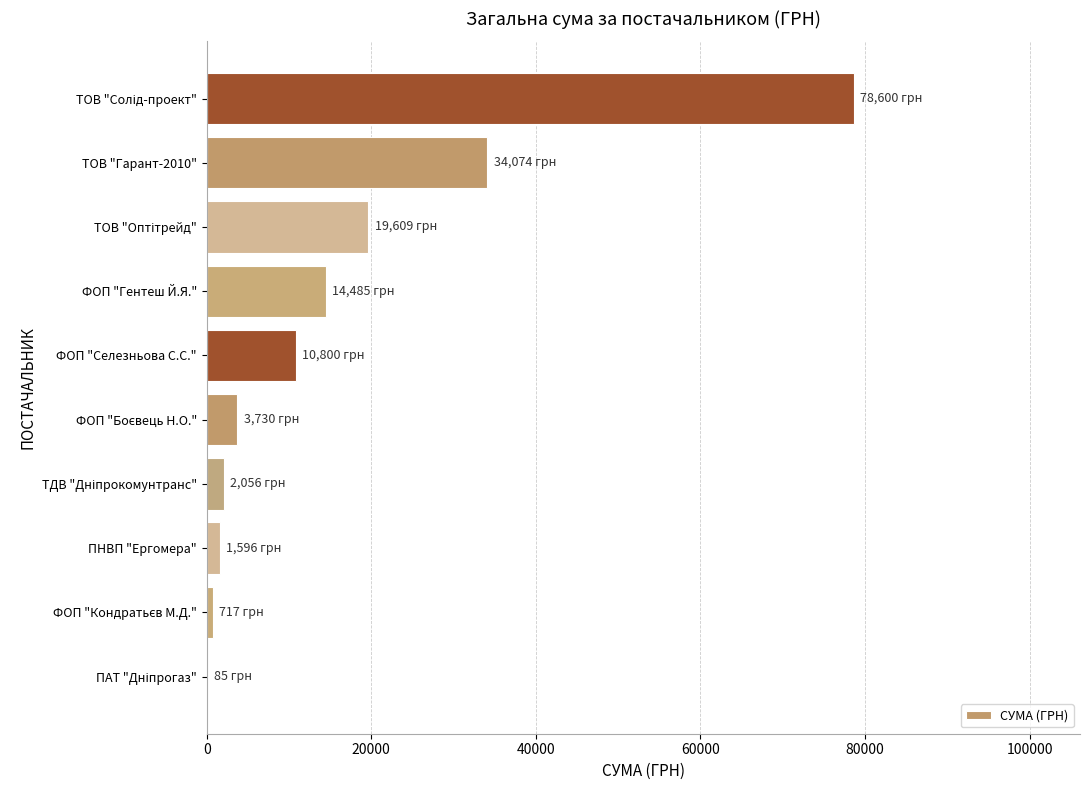

Where is the data nearest to the value 39342?

ТОВ "Гарант-2010"